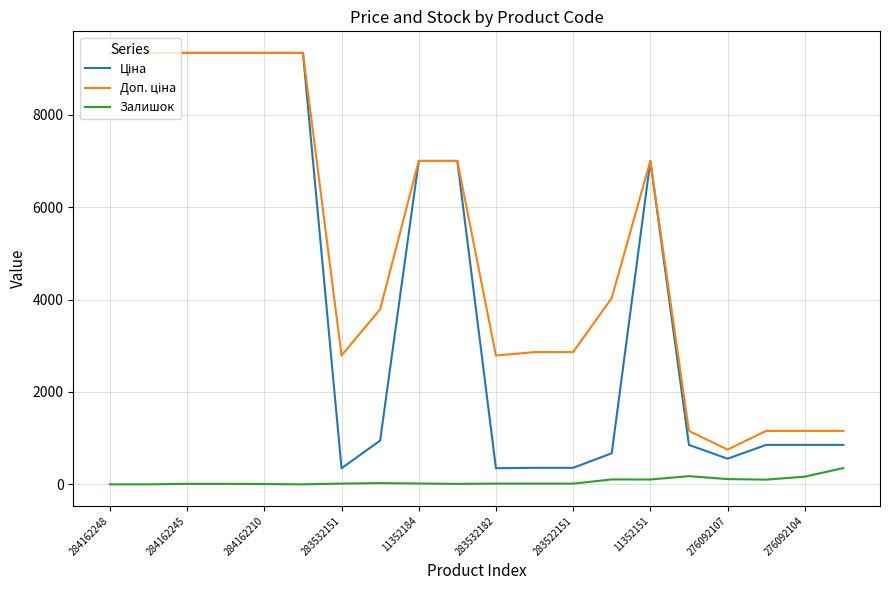

What is the maximum value shown in the chart?

9342.0